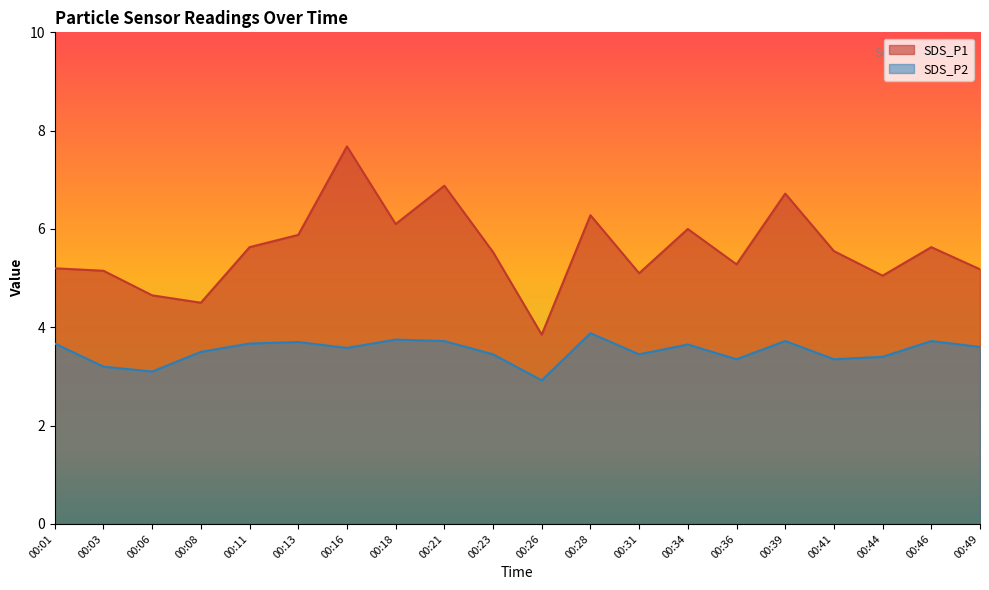

True or false: SDS_P2 has a value of 5.4 at 00:06.

False